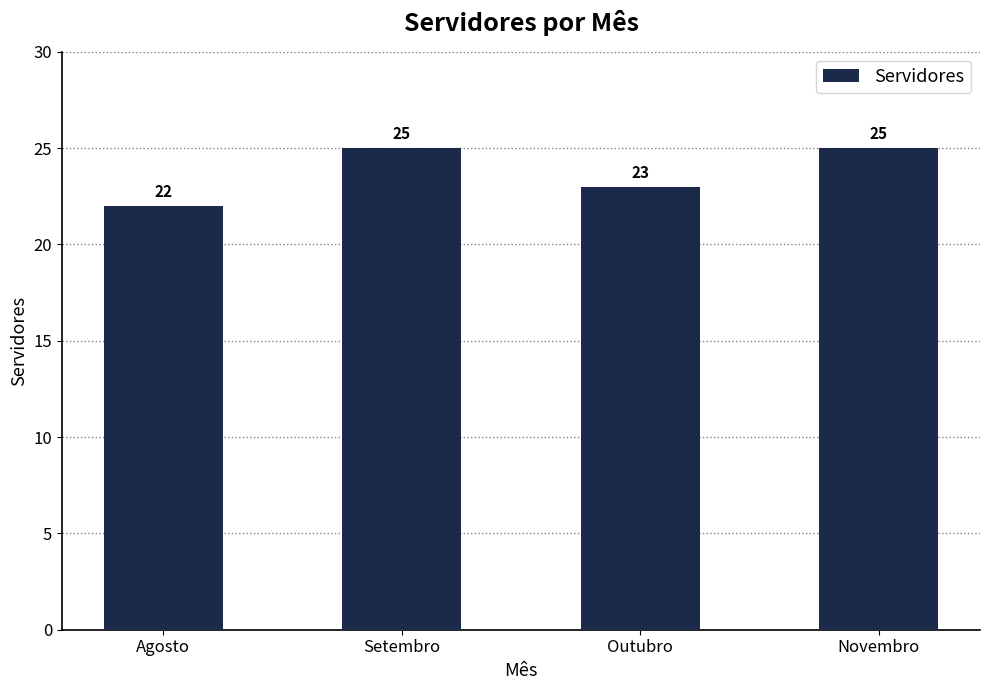

What is the sum of all values?

95